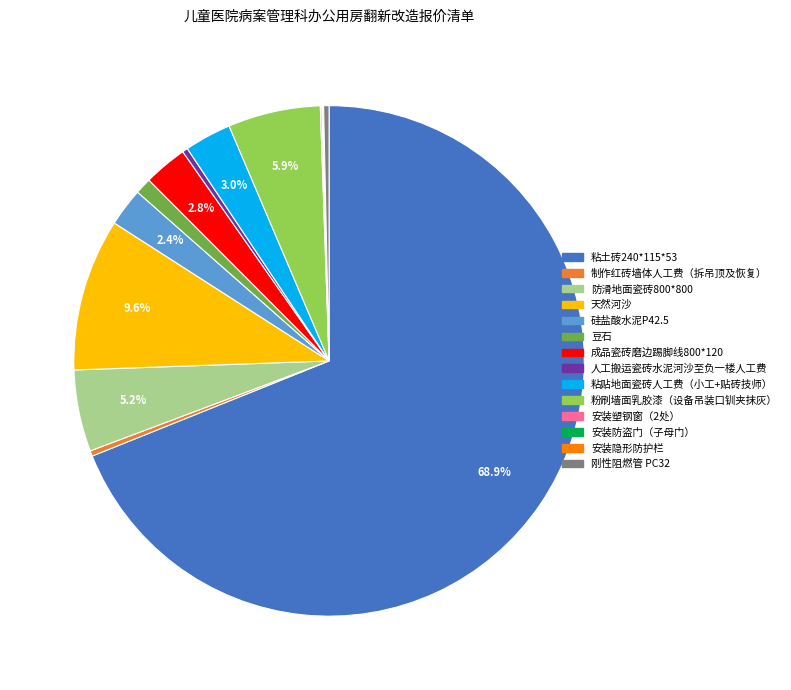

To the nearest percent, what is the difference between the largest and smallest slice percentages?

69%